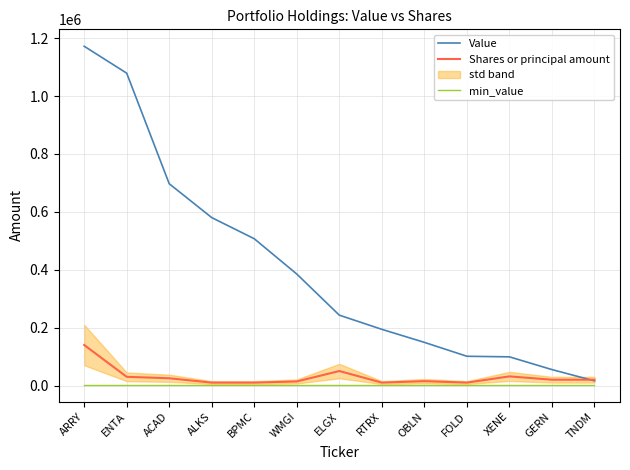

True or false: min_value and Shares or principal amount intersect in this chart.

False